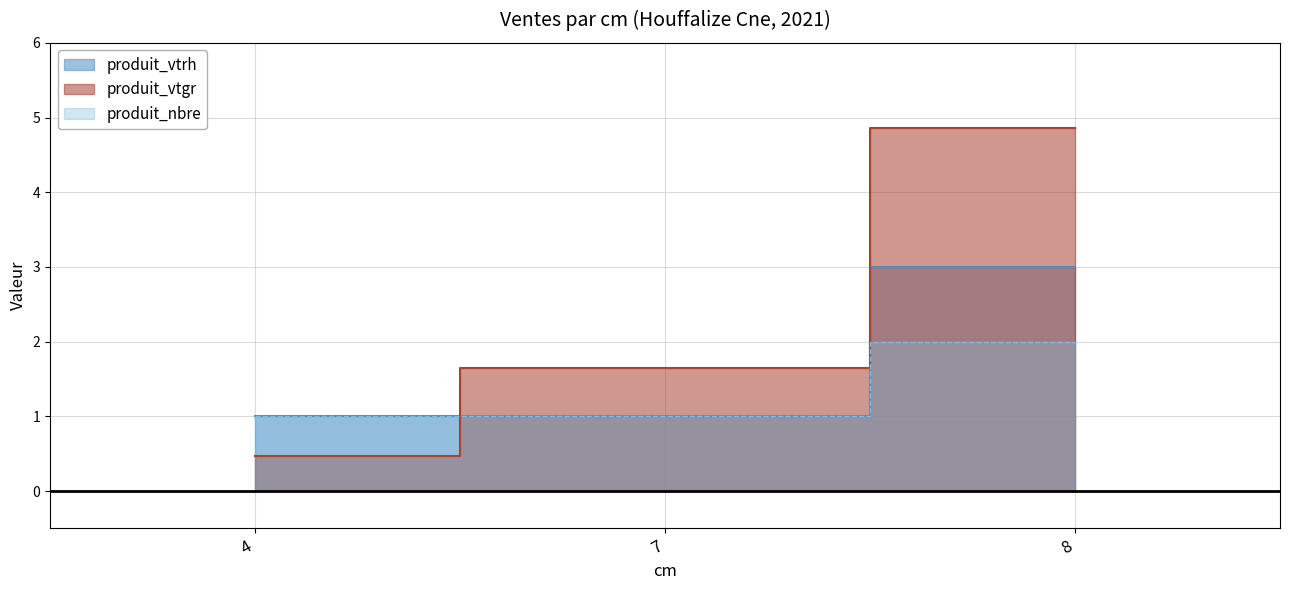

What is the value of the produit_vtgr point at the 3rd from the left?

4.9